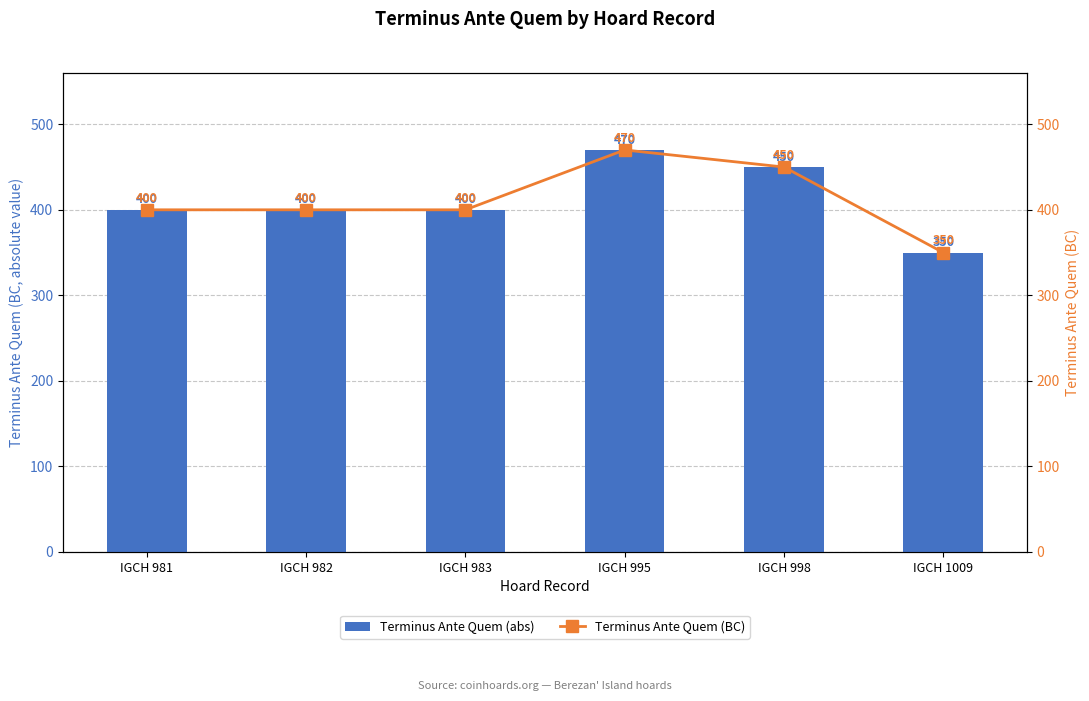

How many data points in Terminus Ante Quem (abs) are less than 400?

1